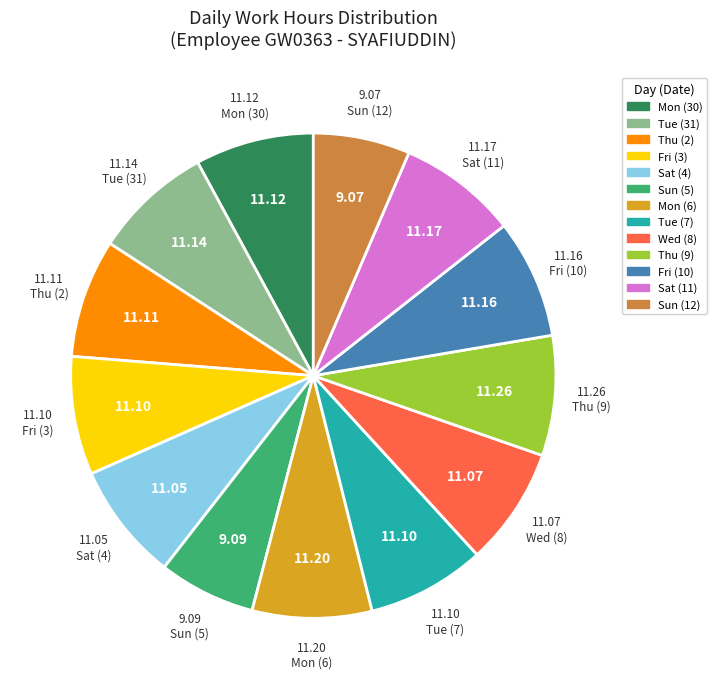

Do Mon (6) and Sun (5) together represent more than half of the pie?

No